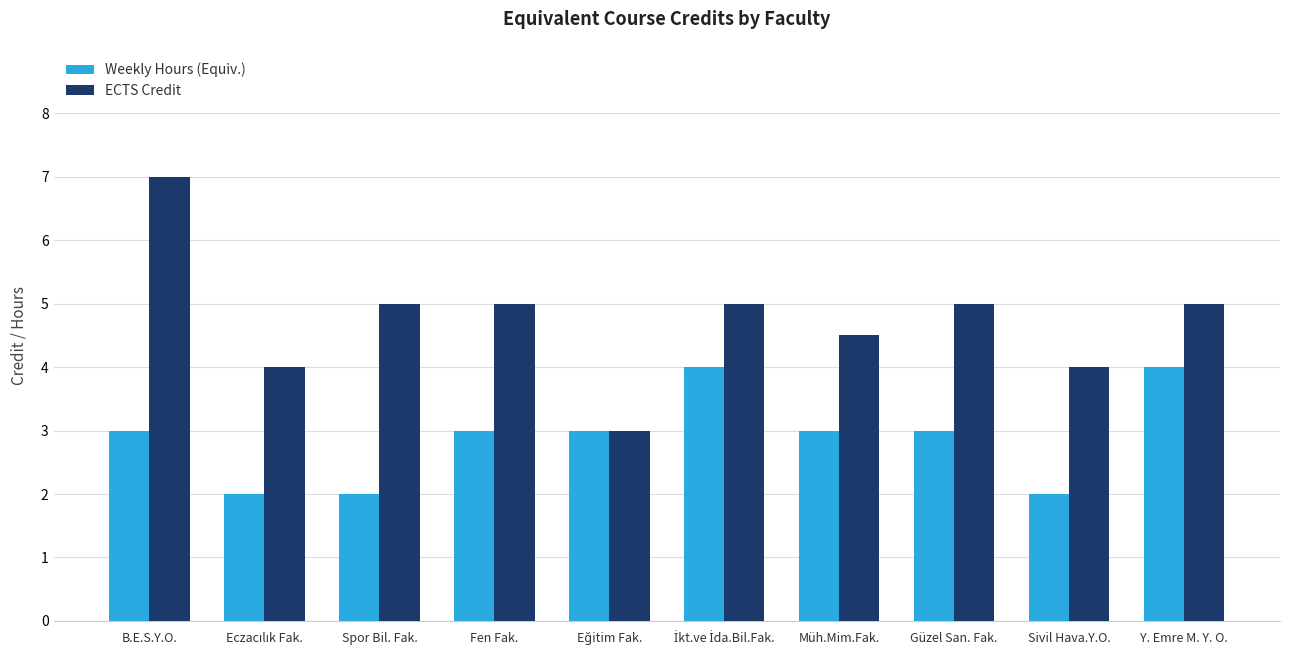

Reading left to right, what are all the values shown in this chart?

Weekly Hours (Equiv.): 3.0	2.0	2.0	3.0	3.0	4.0	3.0	3.0	2.0	4.0
ECTS Credit: 7.0	4.0	5.0	5.0	3.0	5.0	4.5	5.0	4.0	5.0